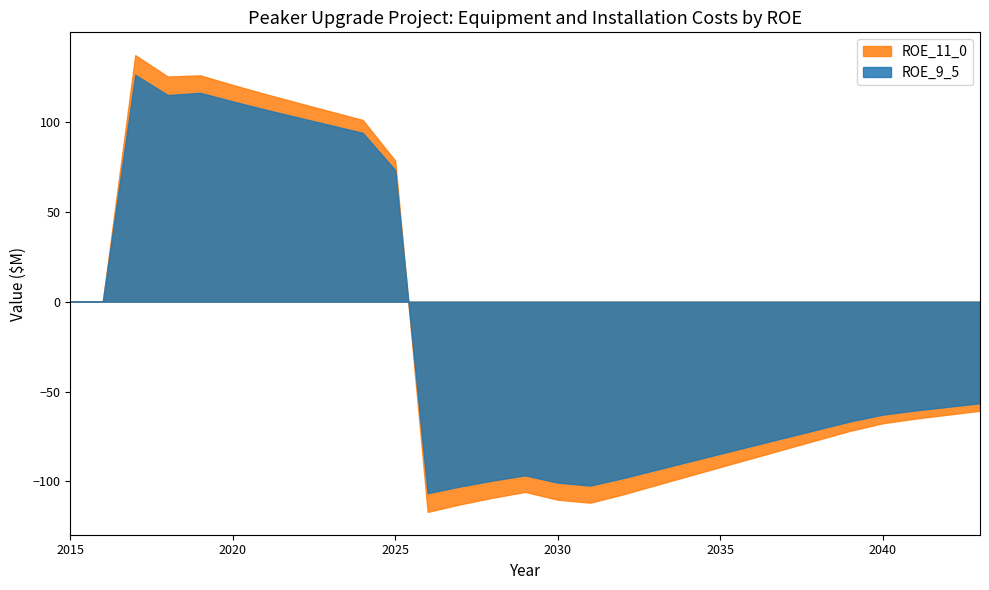

How many categories are shown in the chart?

29